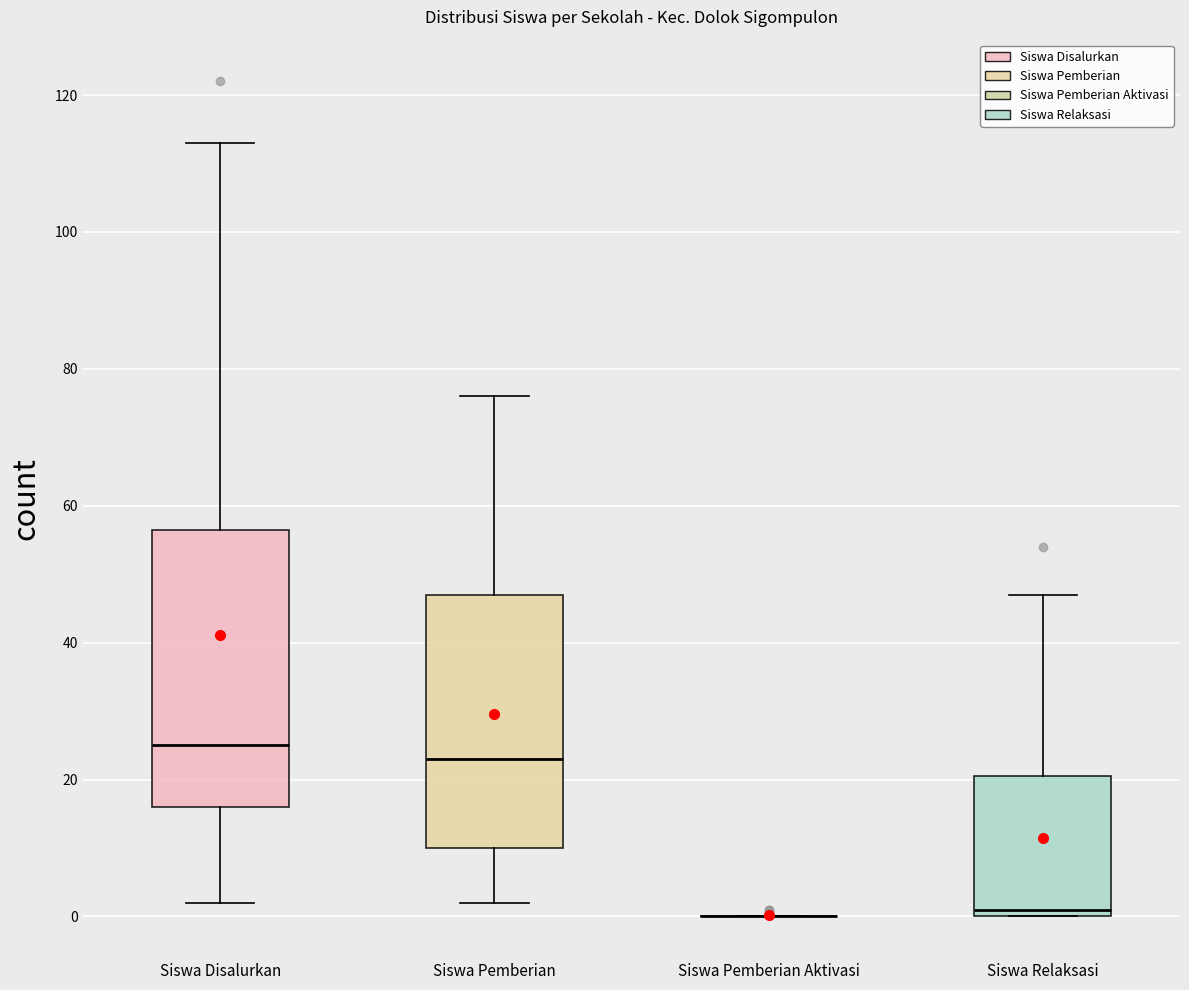

Where is the lower edge of the box for Siswa Relaksasi on the y-axis? The values are not printed on the chart, so give them approximately, as read against the axis.

0